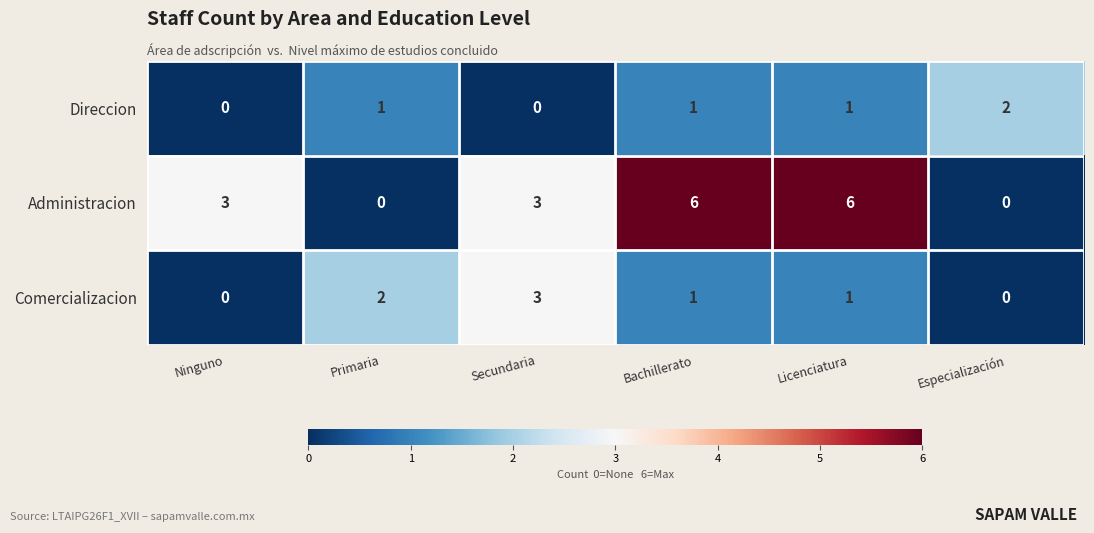

Which series has the largest total across all categories?

Administracion